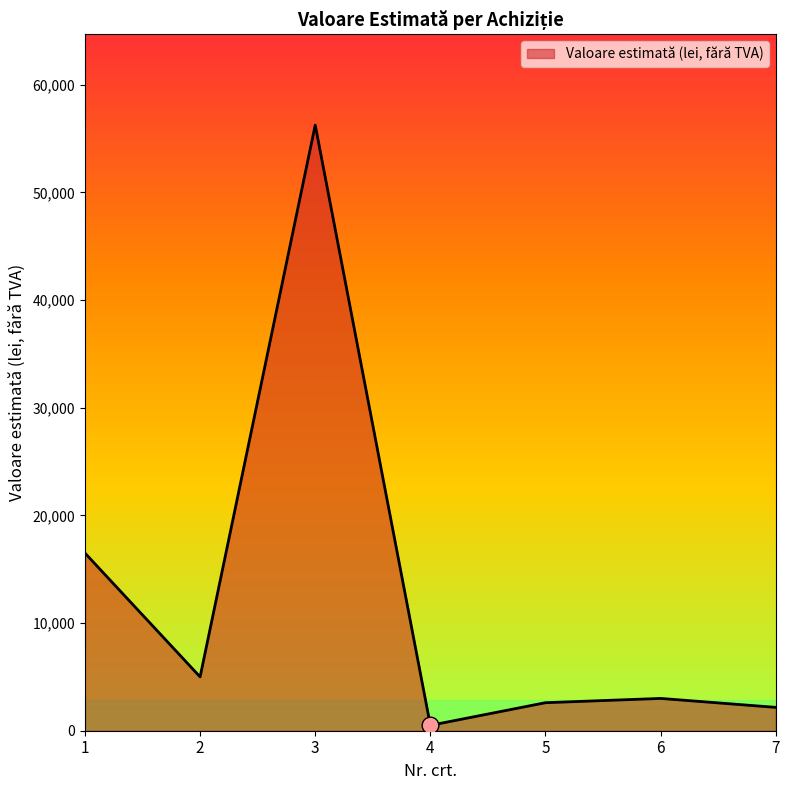

How many categories are shown in the chart?

7